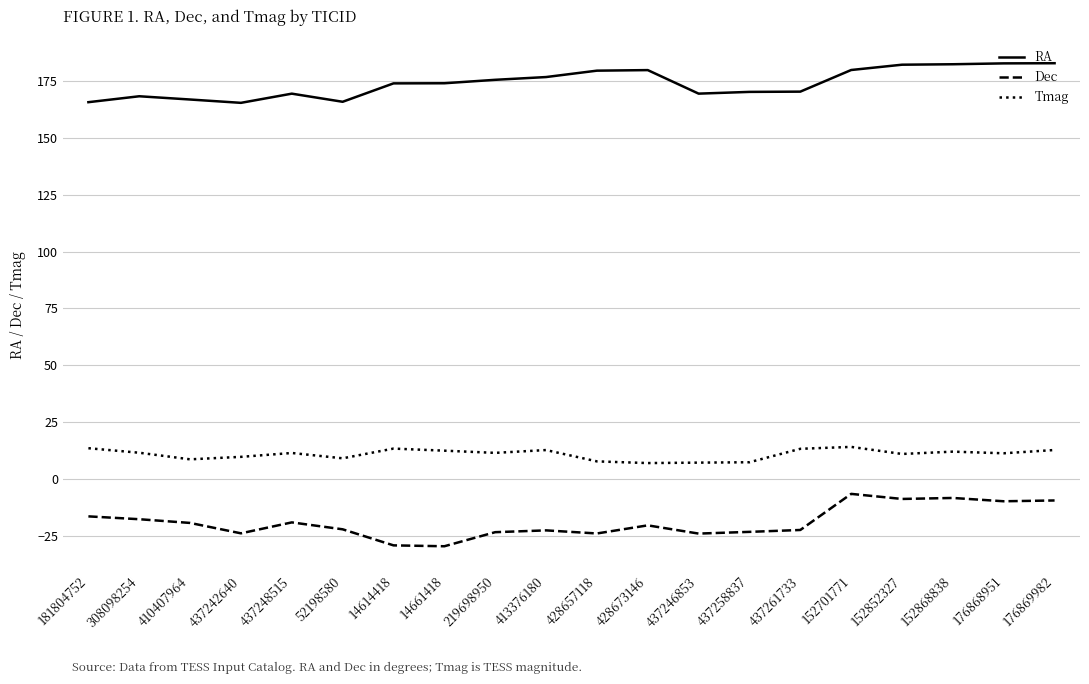

The value of RA at 181804752 is 165.7. True or false?

True